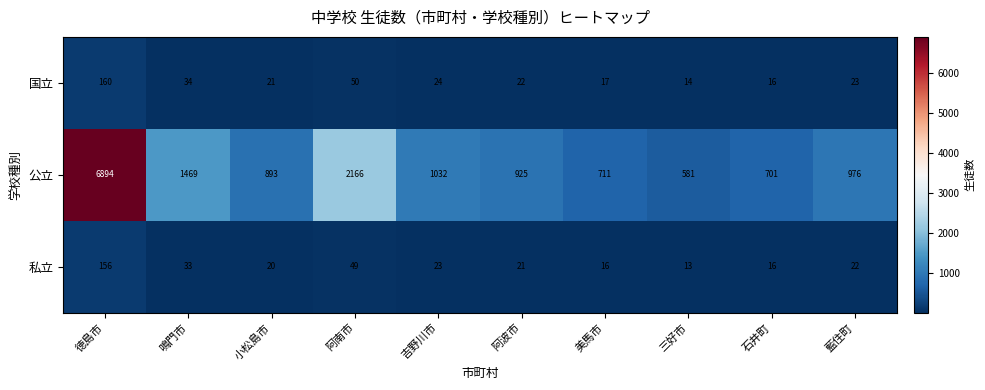

True or false: 私立 has a value of 33 at 藍住町.

False